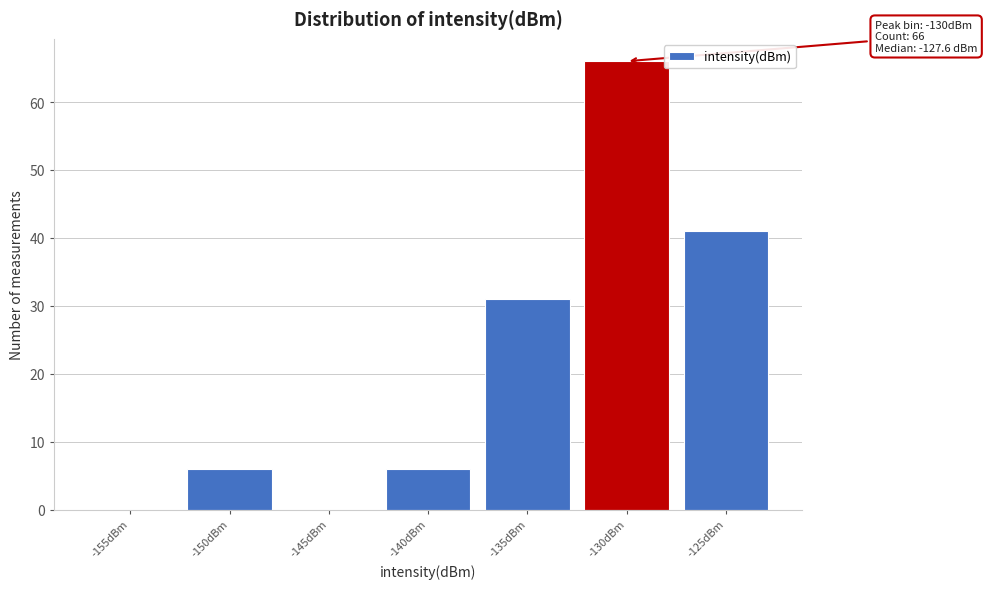

Reading right to left, extract all data points from this chart.

-125dBm=41	-130dBm=66	-135dBm=31	-140dBm=6	-145dBm=0	-150dBm=6	-155dBm=0